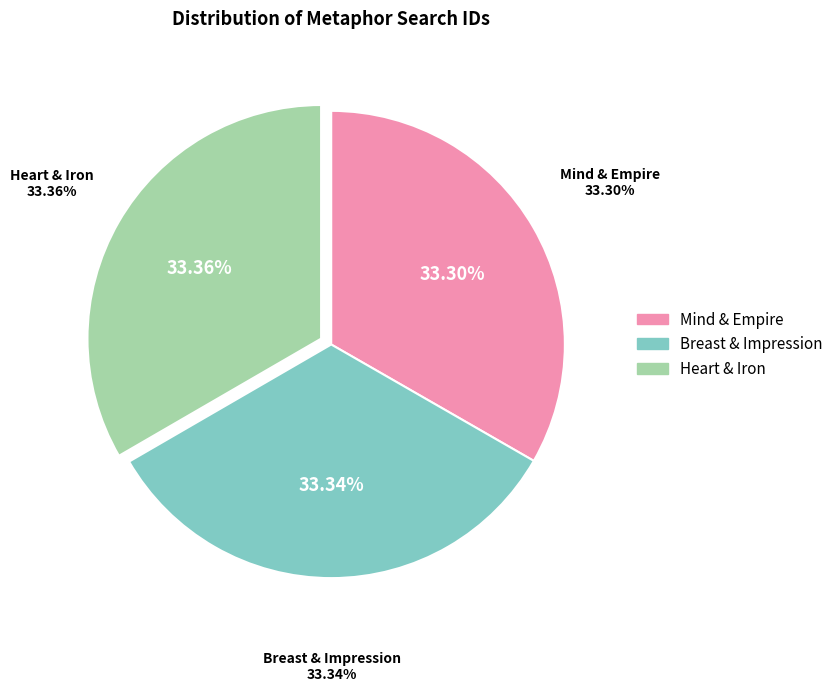

Which category has the smallest portion of the pie?

Searching mind and empire in HDIS